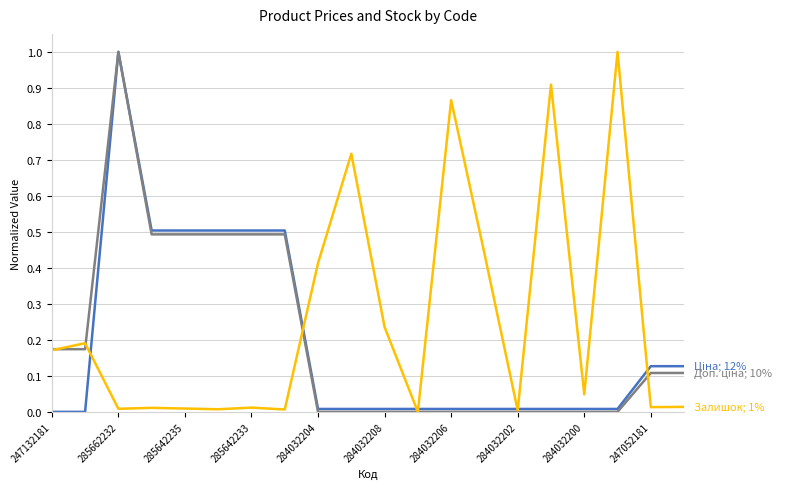

What is the maximum value shown in the chart?

1.0